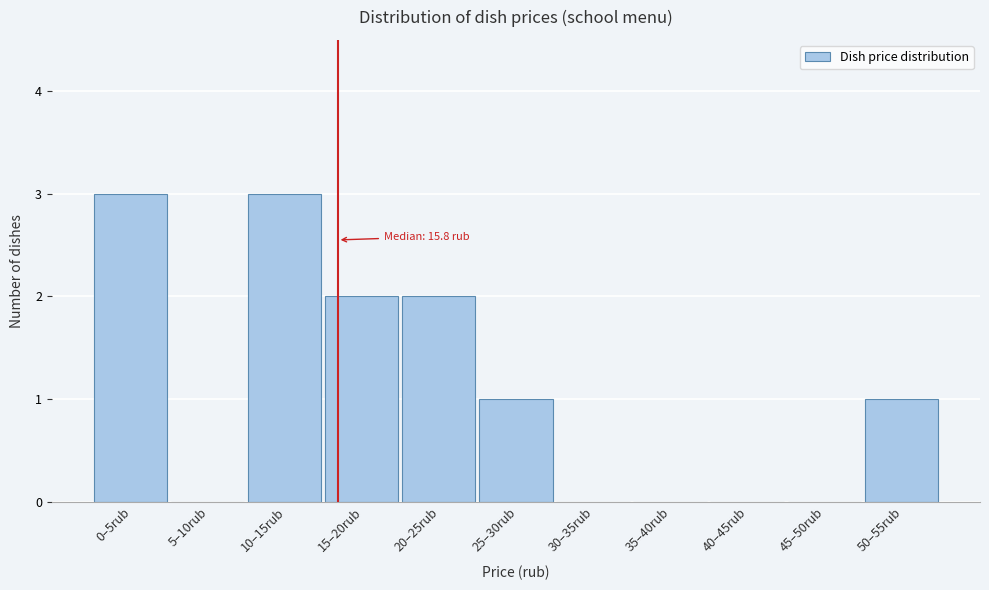

Reading left to right, extract all data points from this chart.

0–5rub=3	5–10rub=0	10–15rub=3	15–20rub=2	20–25rub=2	25–30rub=1	30–35rub=0	35–40rub=0	40–45rub=0	45–50rub=0	50–55rub=1